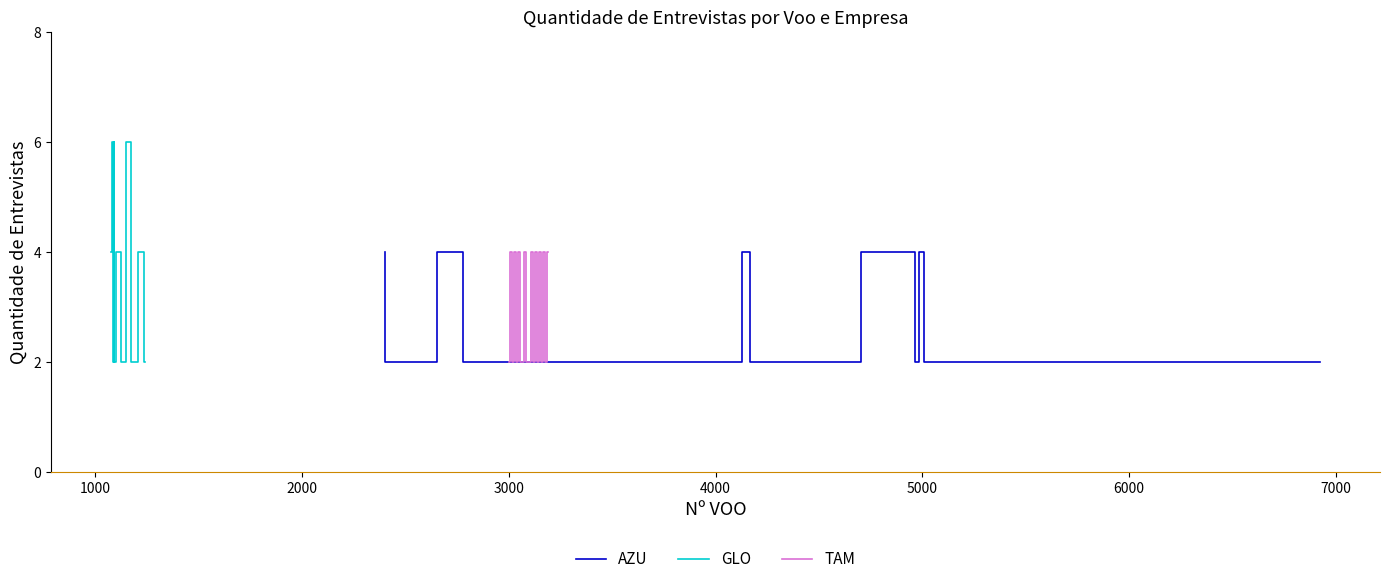

At how many categories does at least one series exceed 4?

3